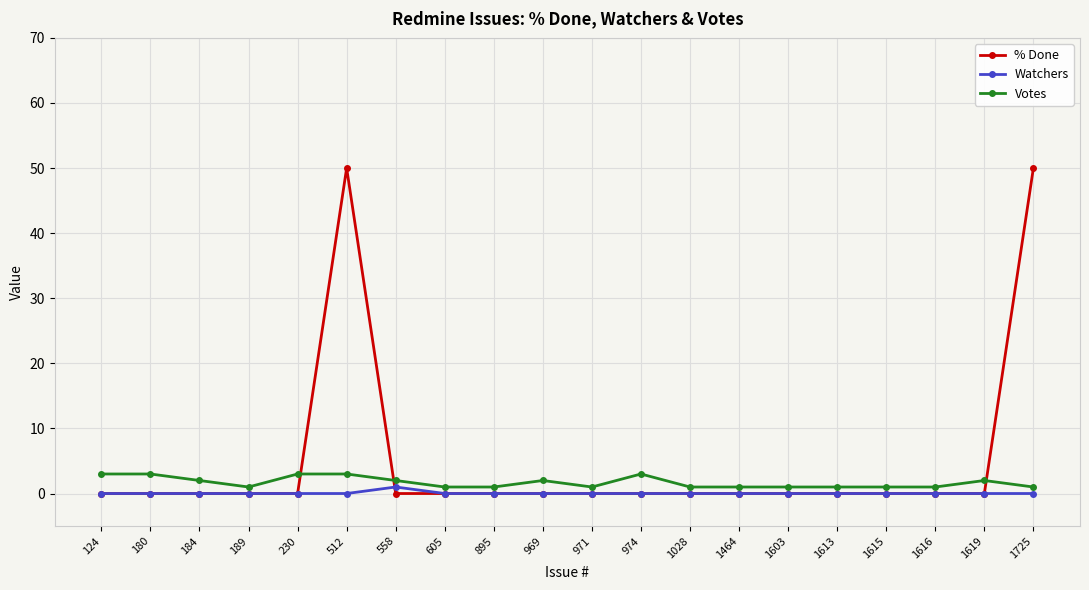

The value of % Done at 1616 is 0. True or false?

True